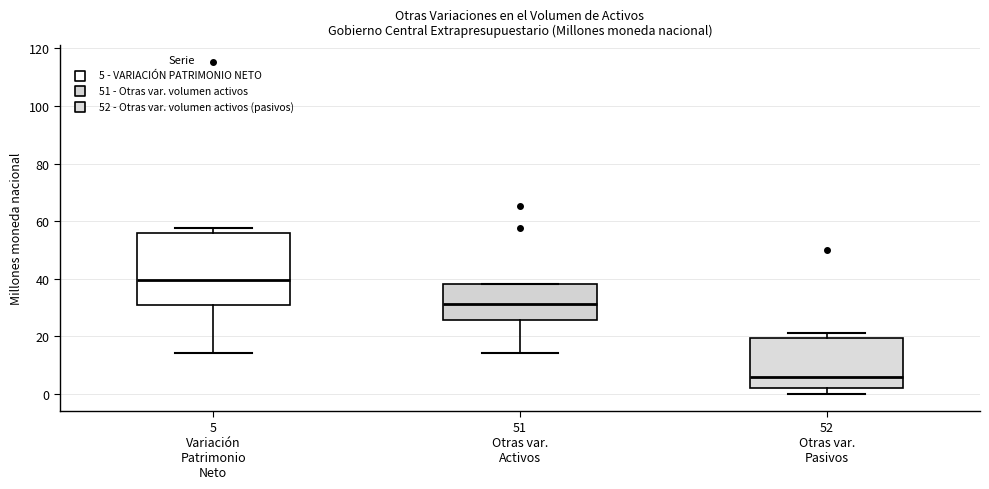

Comparing the boxes themselves (not the whiskers), which one is the tallest?

5 Variación Patrimonio Neto